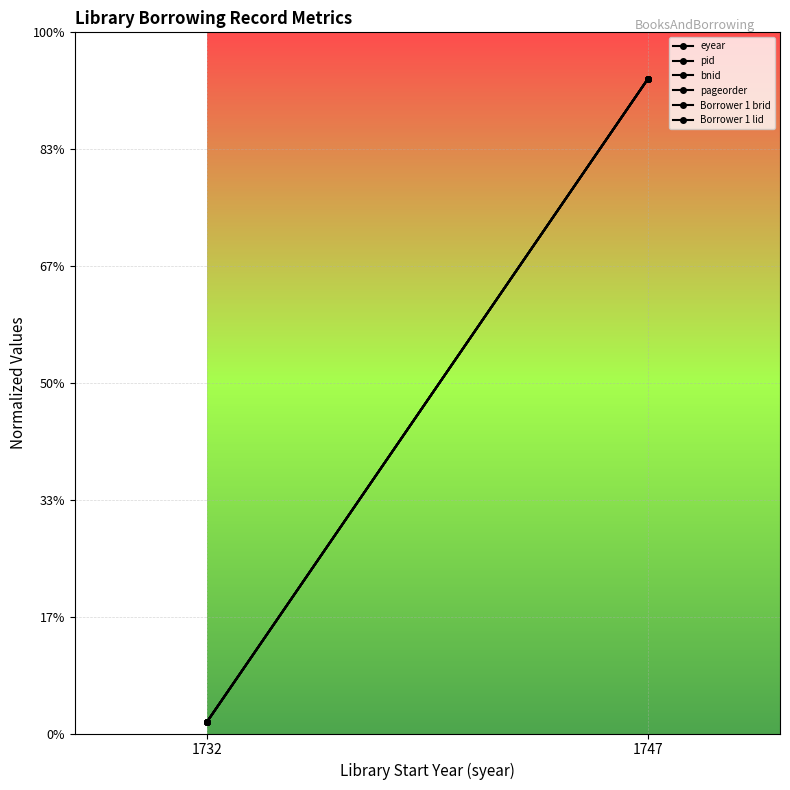

What is the minimum value shown in the chart?

0.1